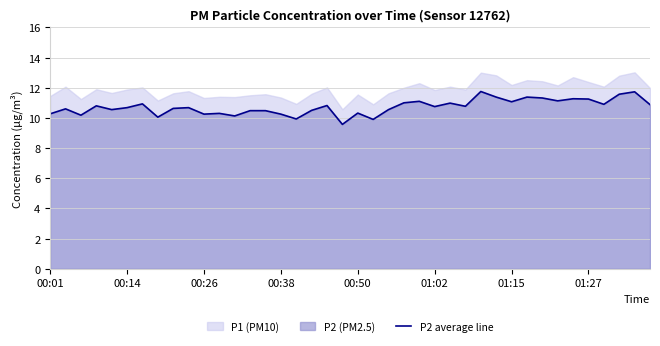

What is the lowest value of the P2 average line series?

9.6